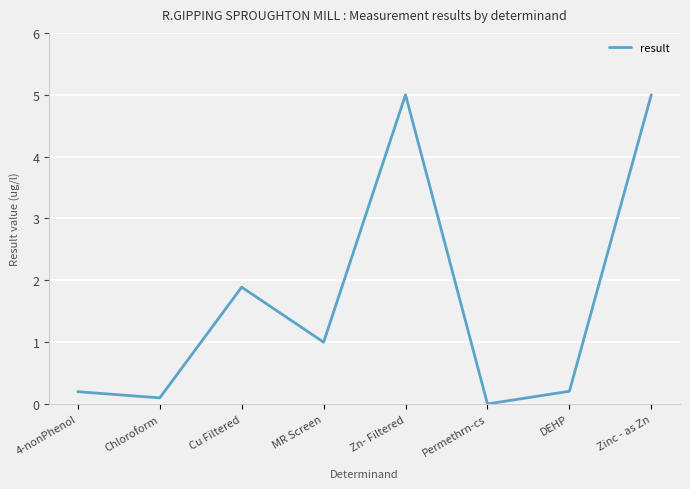

How many interior local peaks (higher than both neighbors) does the data have?

2